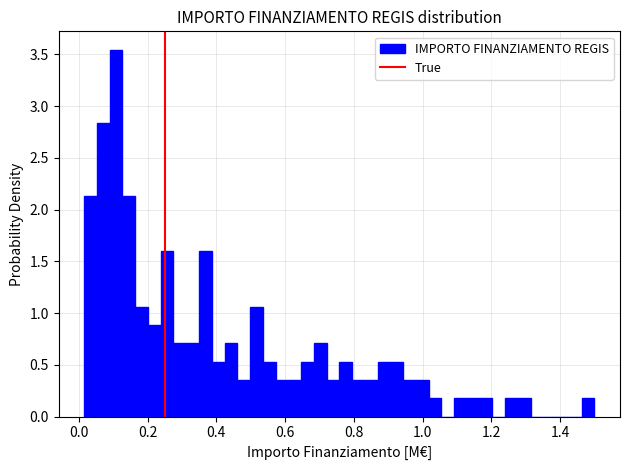

Read against the x-axis, roughly where is the centre of the tallest bar?

0.10